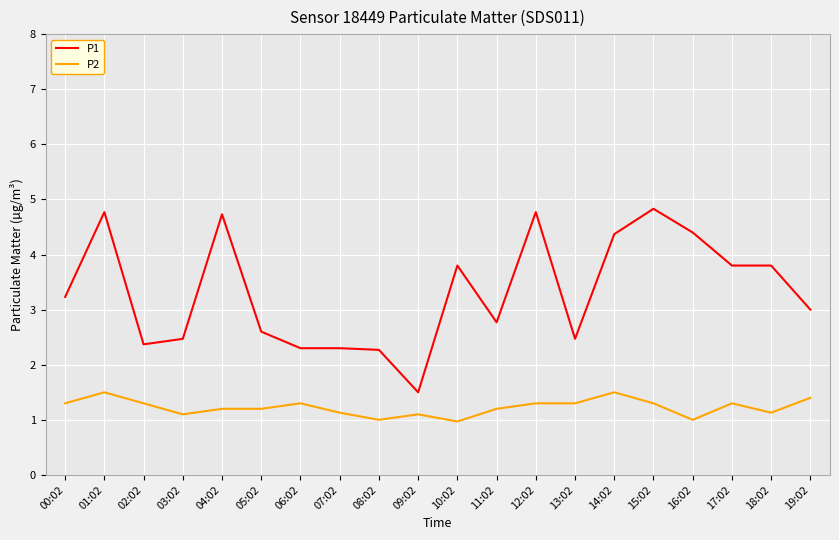

What is the total value across all series at 19:02?

4.4